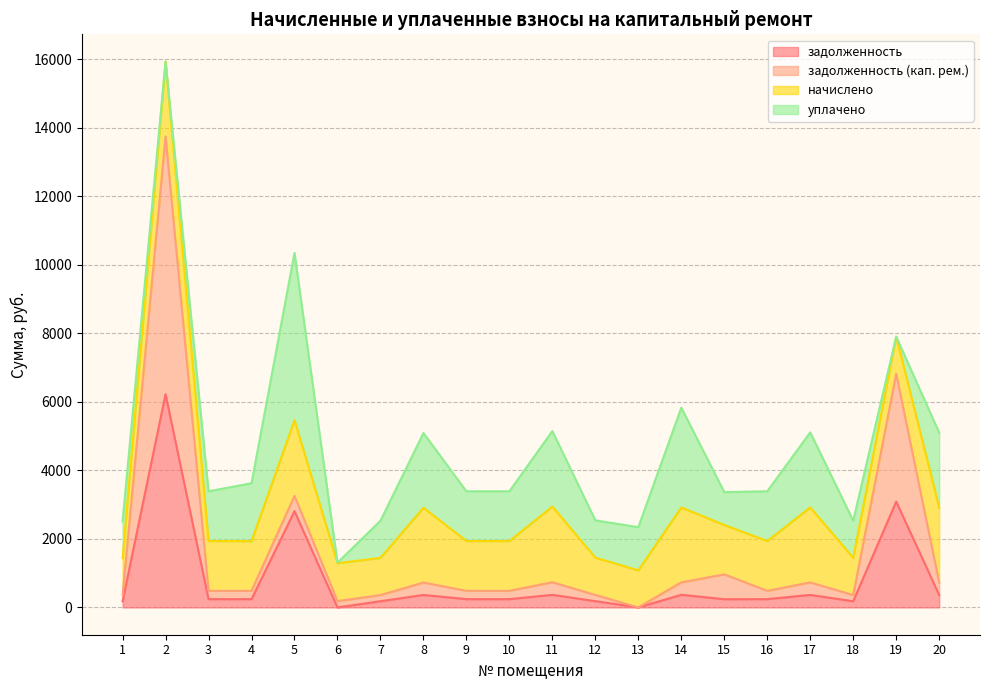

How many lines are shown in the chart?

4